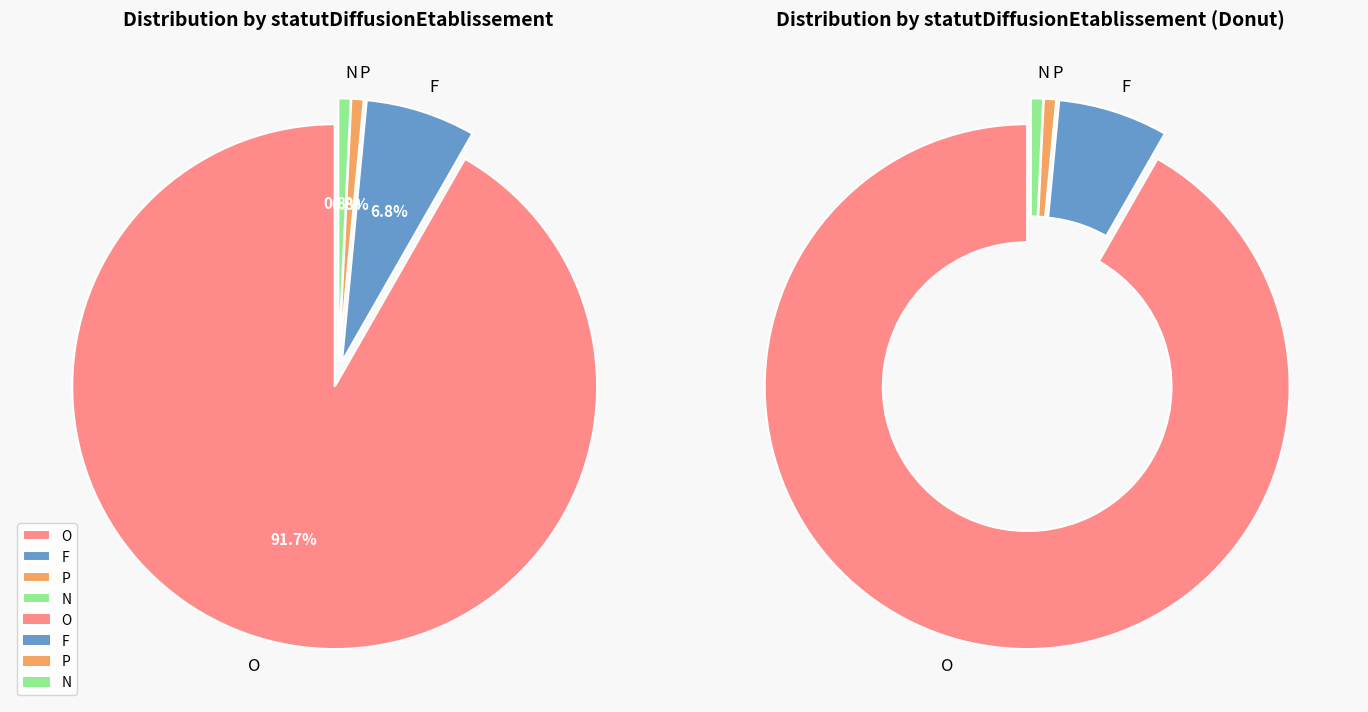

To the nearest percent, what portion does P represent?

1%